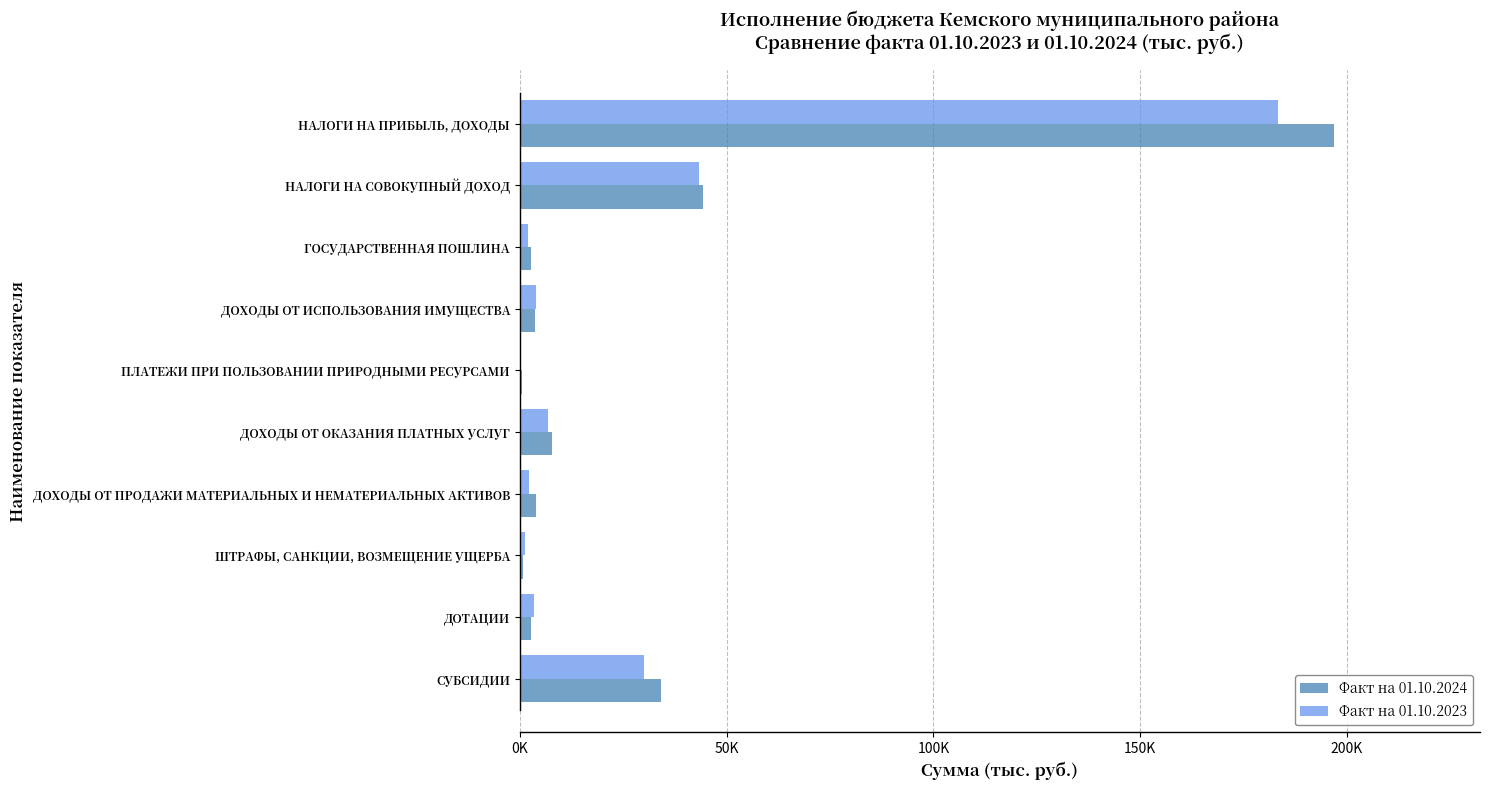

Reading left to right, what are all the values shown in this chart?

Факт на 01.10.2024: 196744.8	44260.7	2669.1	3788.4	643.6	7831.1	4041.6	741.3	2834.0	34109.0
Факт на 01.10.2023: 183396.0	43404.2	2080.2	3958.2	369.4	6799.4	2252.1	1187.6	3447.0	29941.6